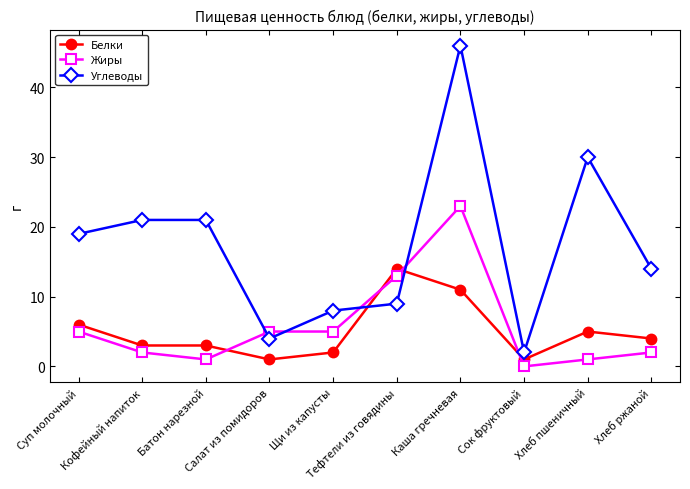

What position from the right is Батон нарезной?

8